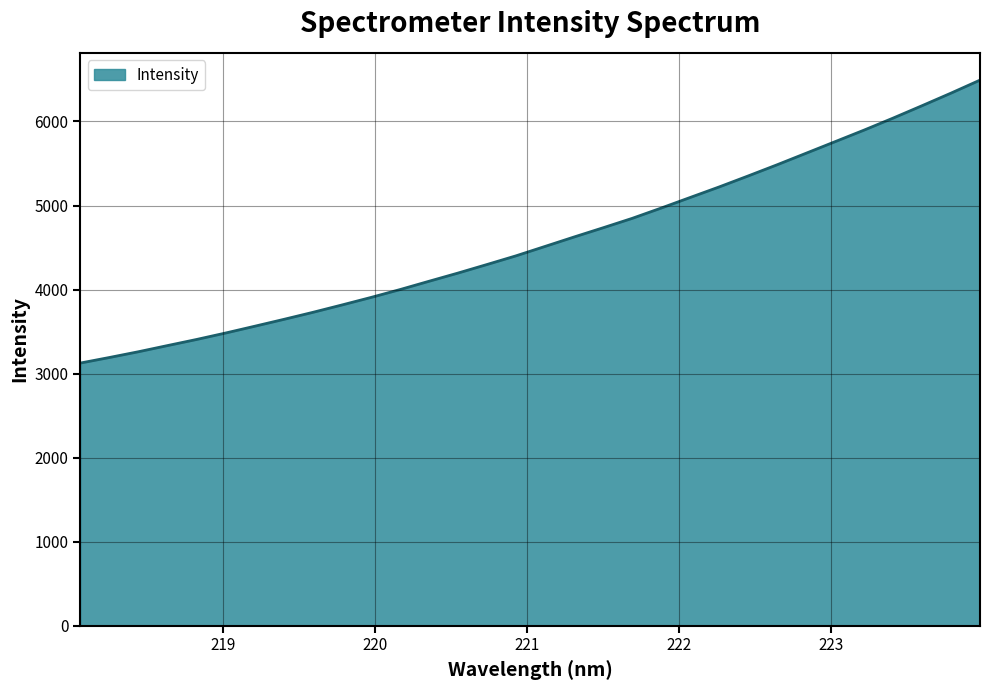

What is the difference between the maximum and minimum values?

3366.9